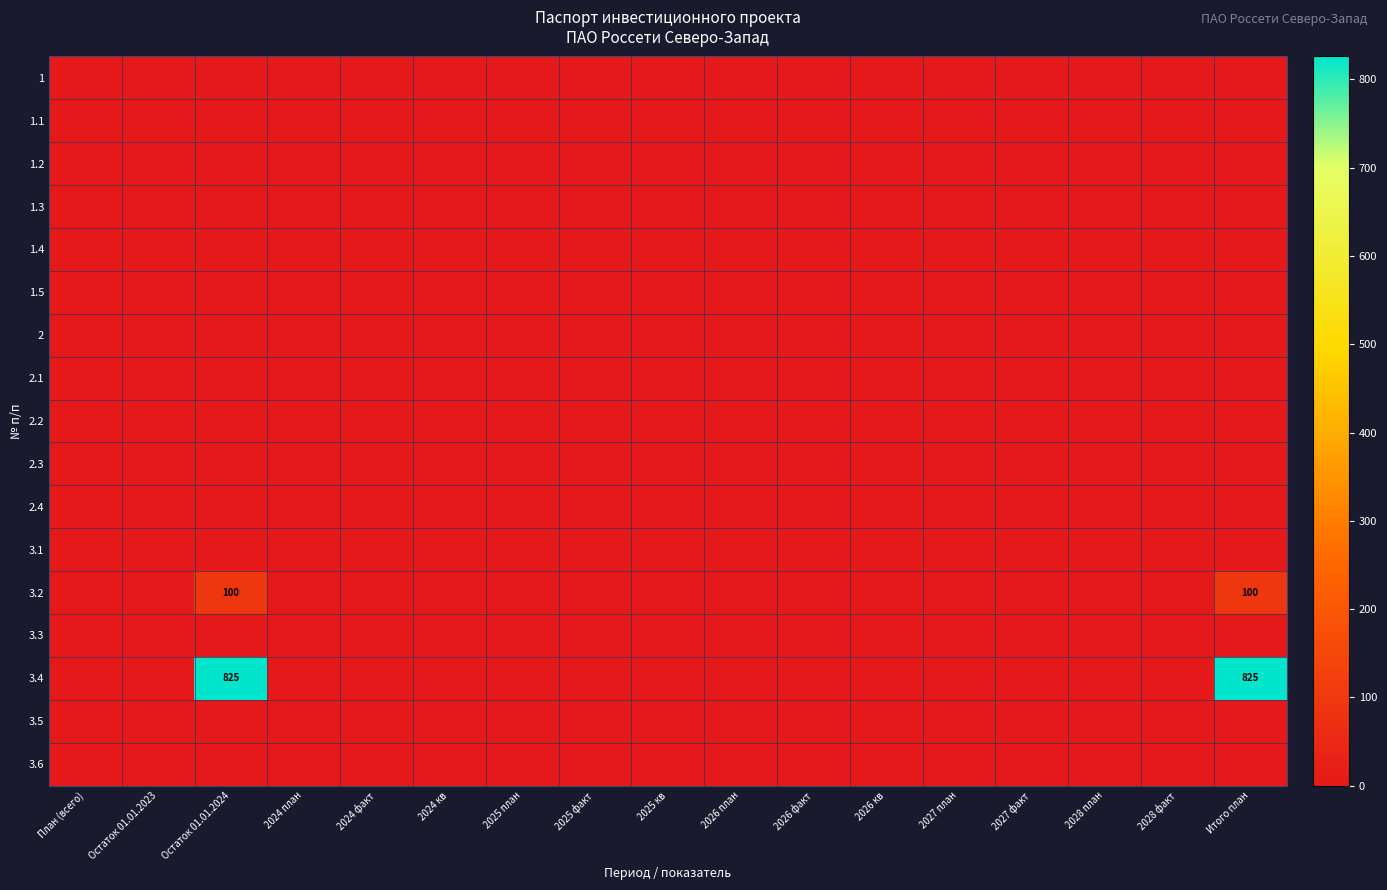

Which label corresponds to the smallest value in the chart?

План (всего)